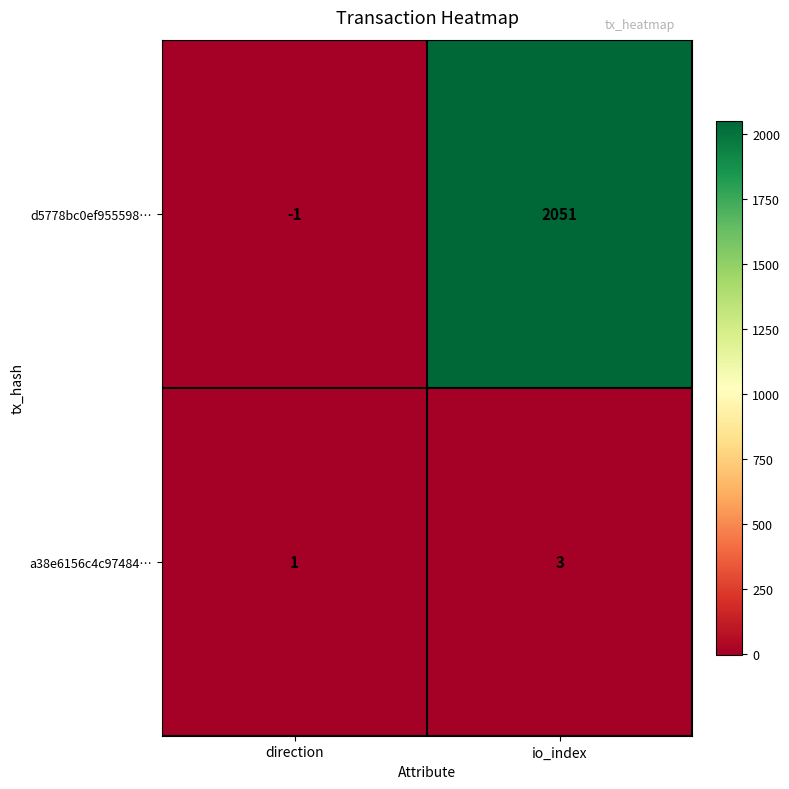

What is the average value of the d5778bc0ef955598… series?

1025